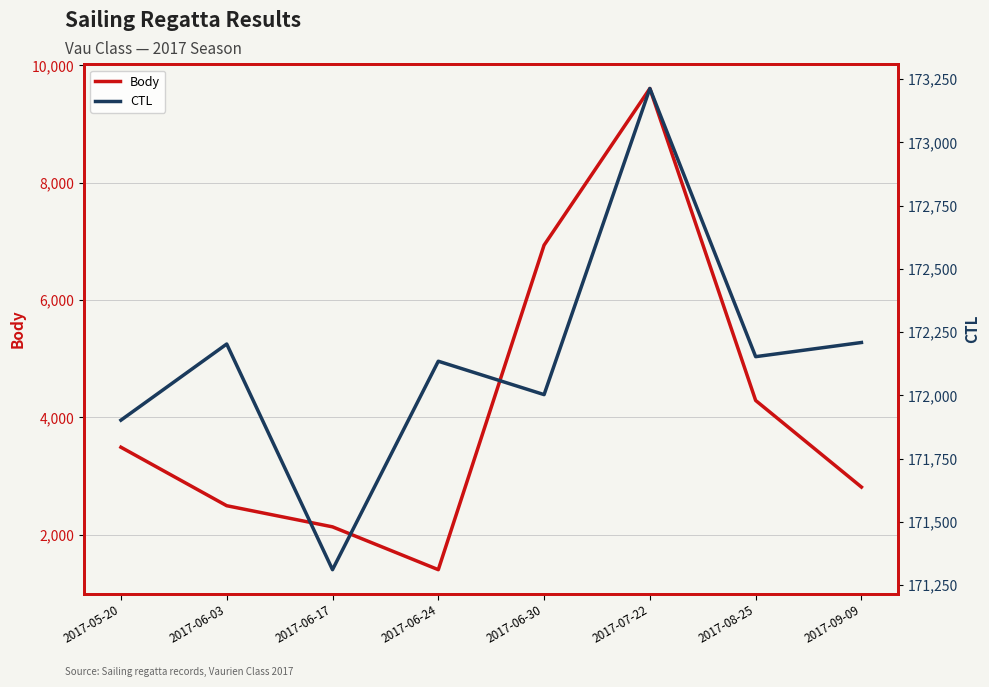

What is the sum of all CTL values?

1377129